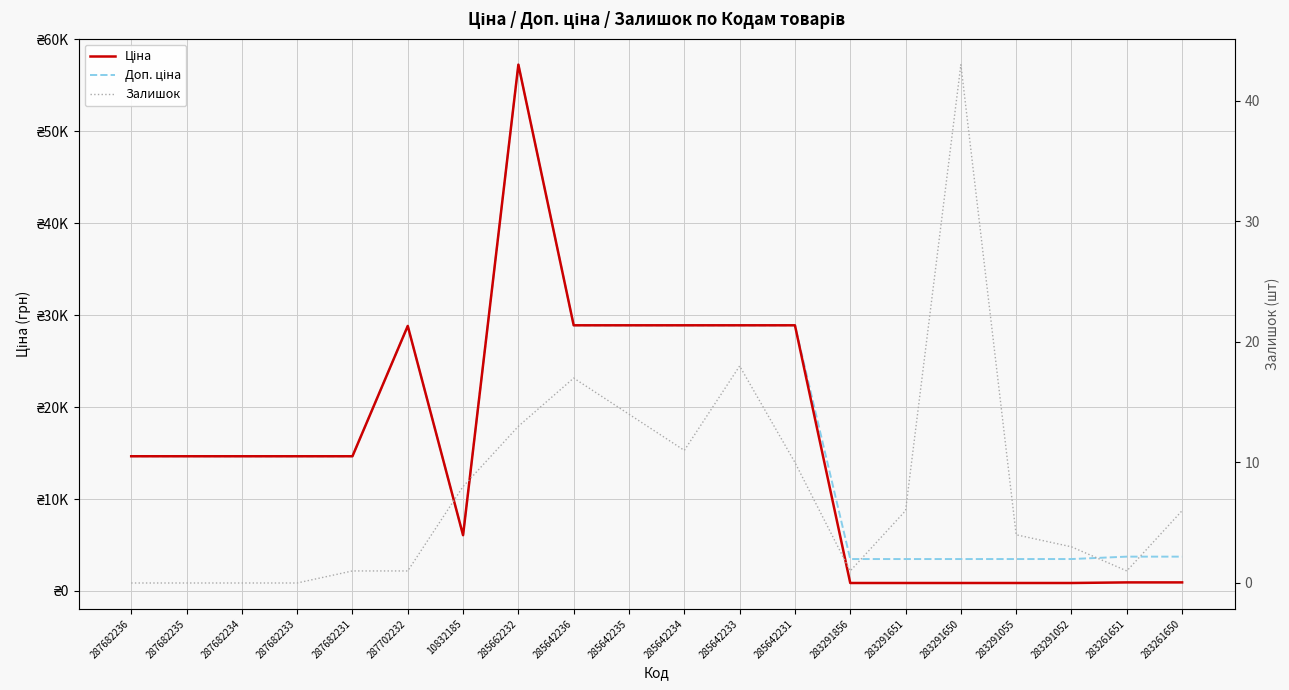

What is the average value of the Ціна series?

15801.6